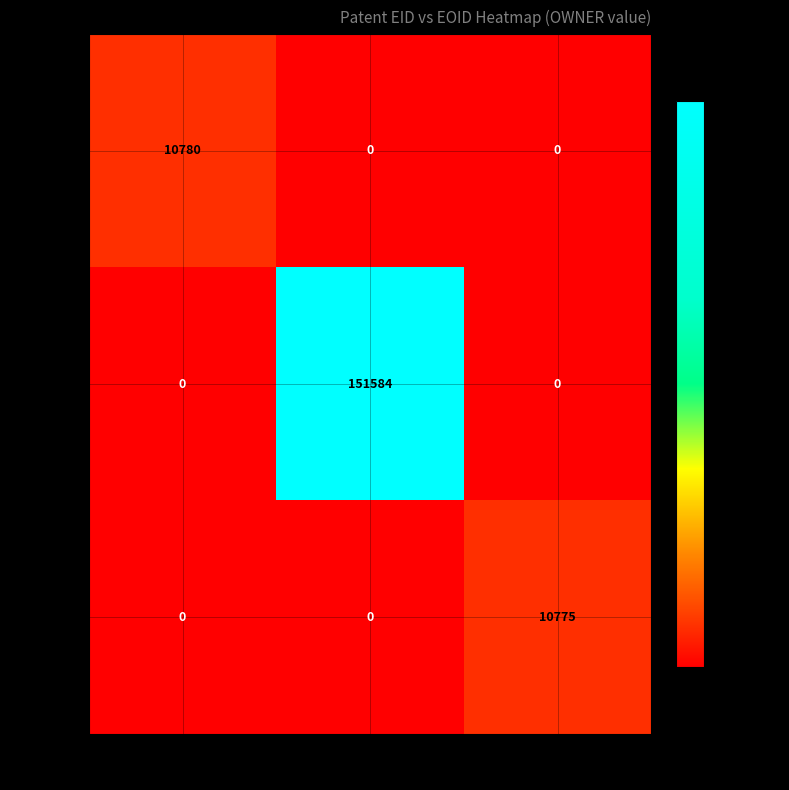

The 223052 series shows 0 at 557479. True or false?

True